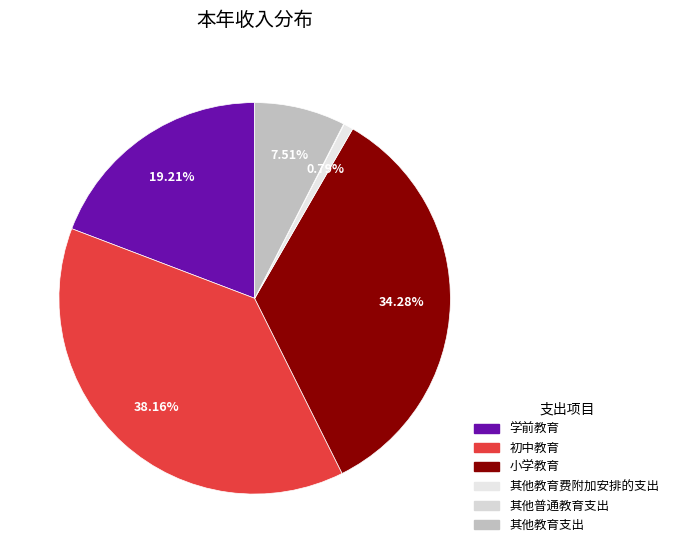

To the nearest percent, what is the difference between the 初中教育 and 其他教育费附加安排的支出 slice percentages?

37%